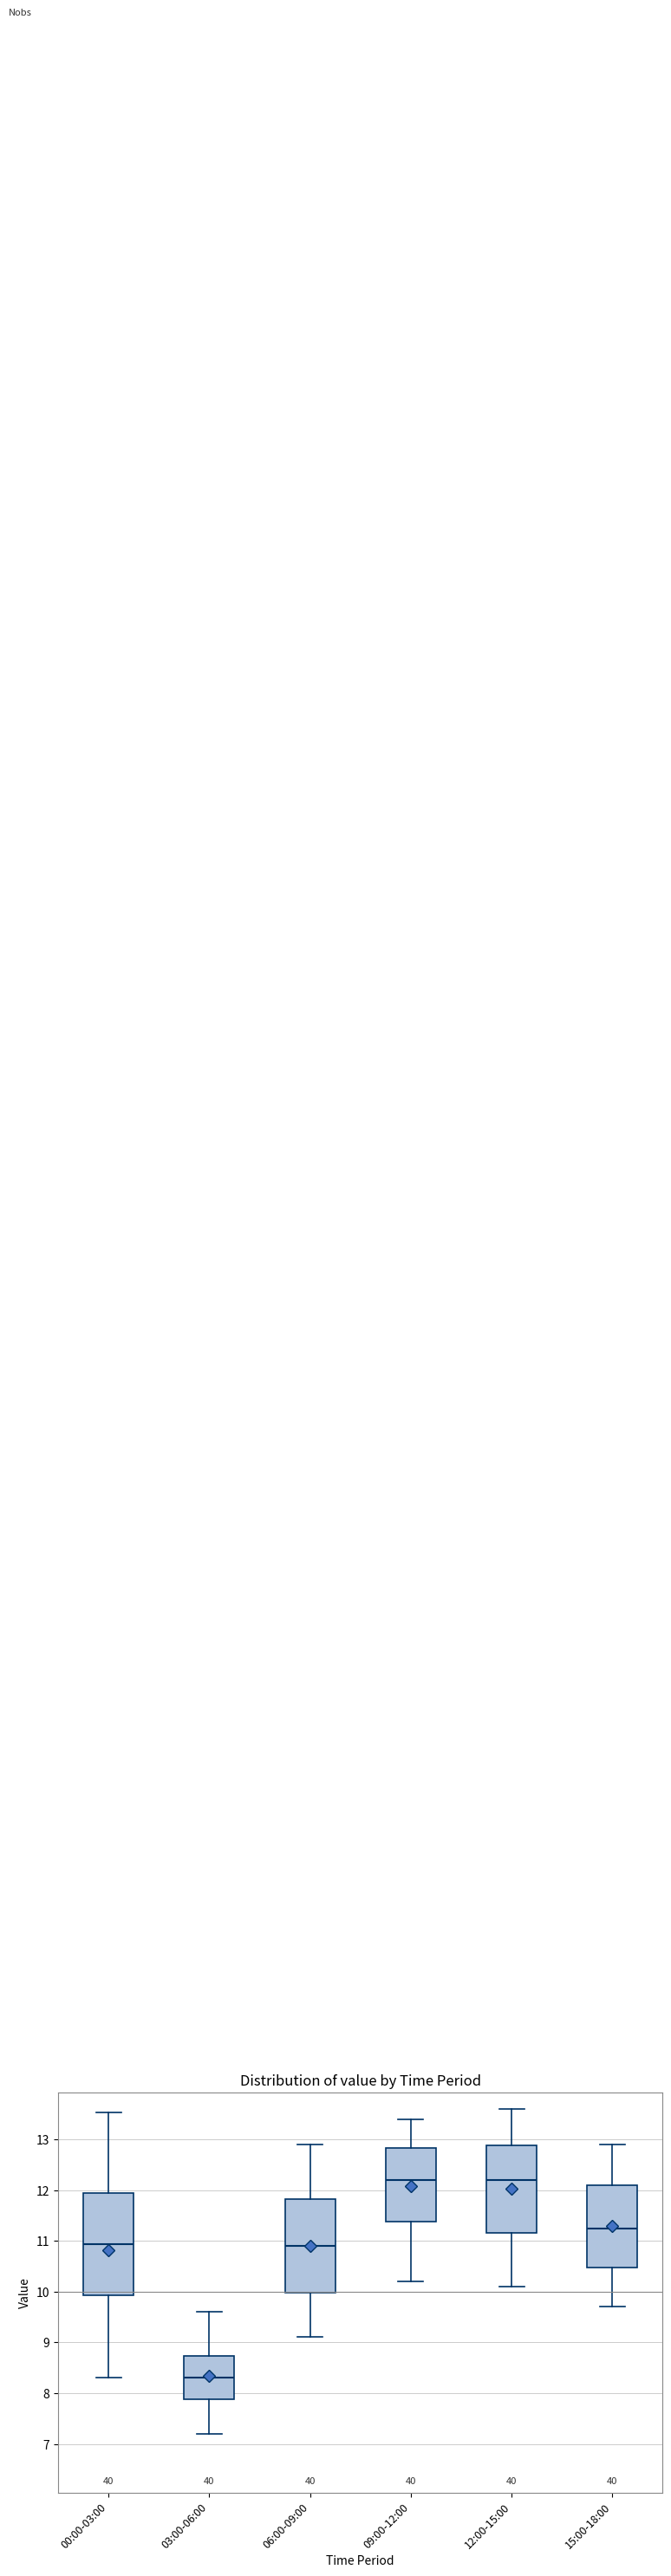

Where does the lower whisker of the box for 09:00-12:00 end on the y-axis? The values are not printed on the chart, so give them approximately, as read against the axis.

10.2